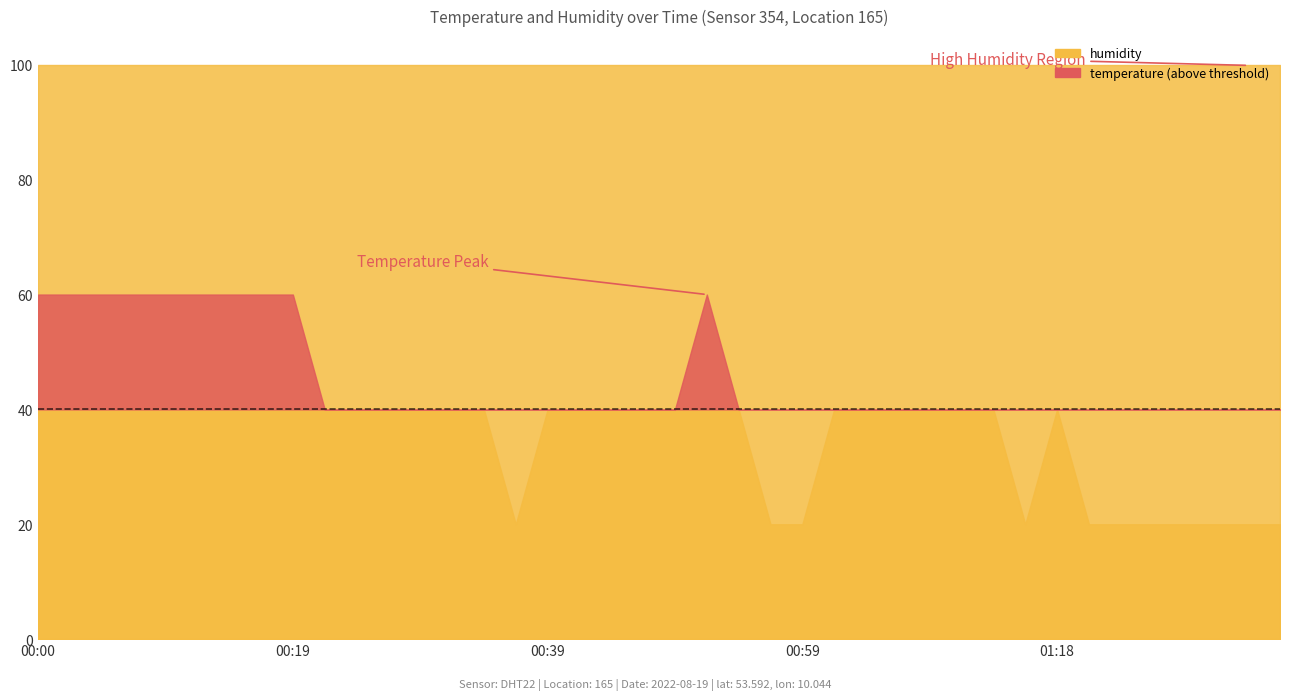

What value does the temperature series have at 01:06?

20.5